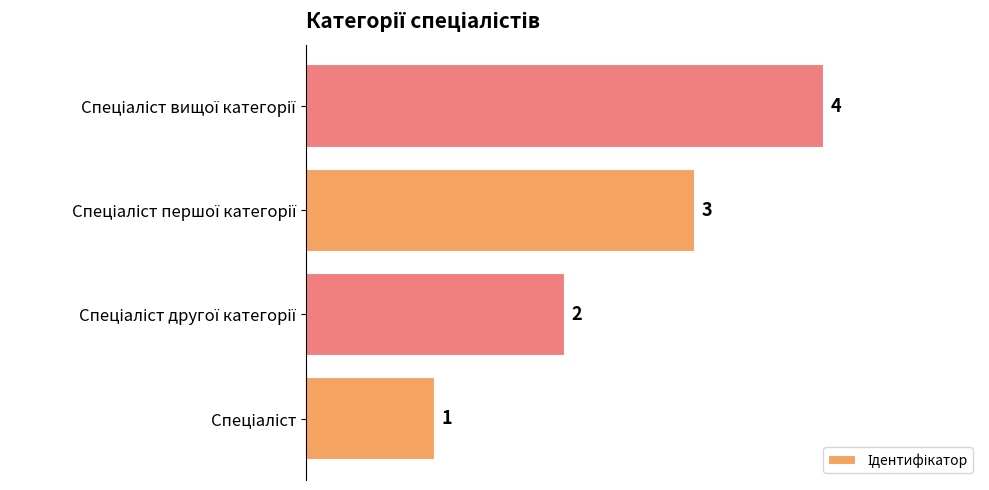

Are the bars grouped side by side (vs. stacked)?

No